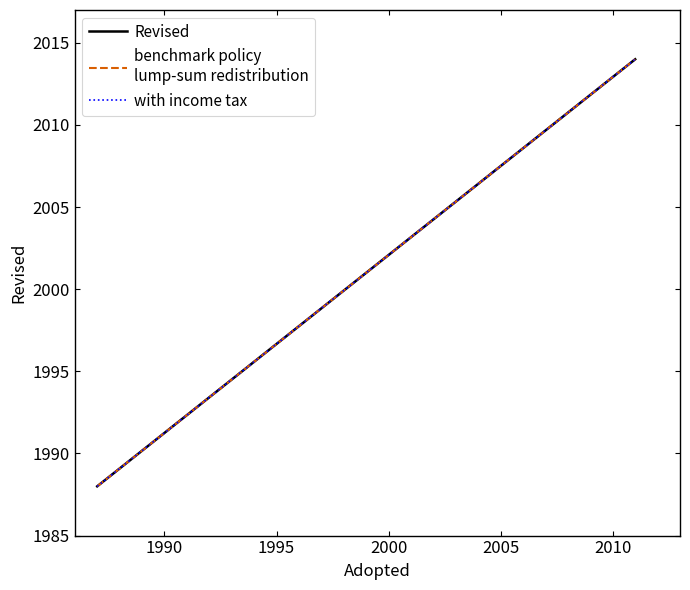

What is the value of the Revised point at the 1st from the left?

1988